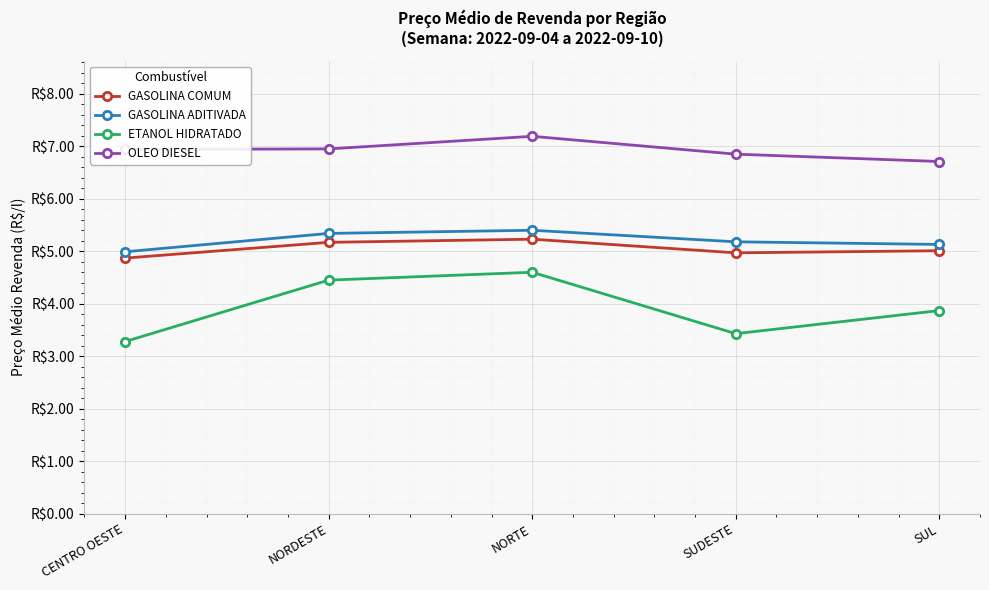

Which series changed the most between NORTE and SUDESTE?

ETANOL HIDRATADO